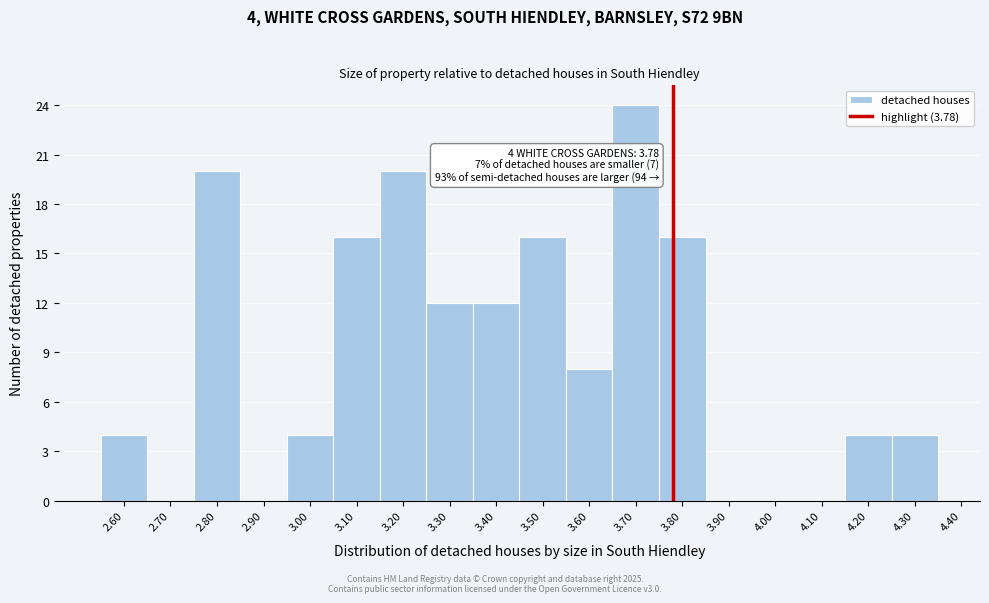

Over which range of the x-axis is the bar tallest?

3.65 to 3.75